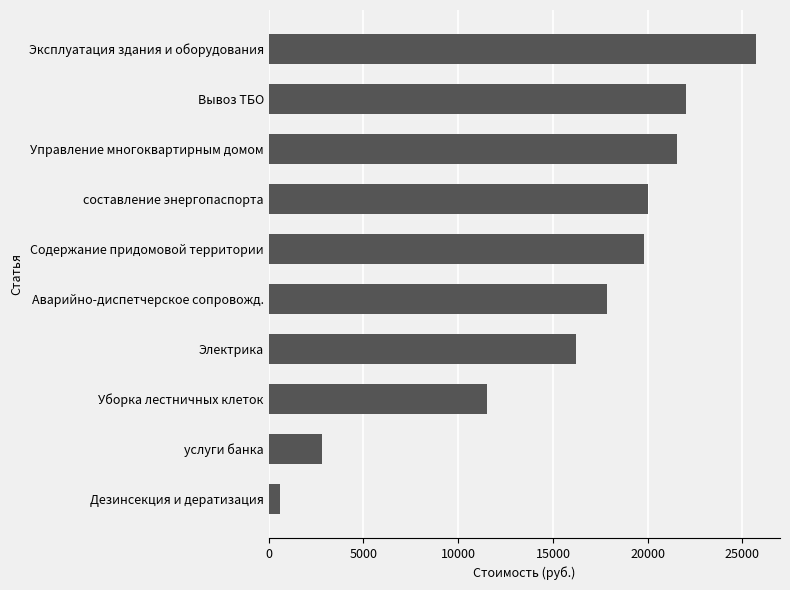

Reading top to bottom, list all the values displayed in this chart.

Эксплуатация здания и оборудования=25695.6	Вывоз ТБО=22024.8	Управление многоквартирным домом=21541.8	составление энергопаспорта=20000.0	Содержание придомовой территории=19803.0	Аварийно-диспетчерское сопровожд.=17871.0	Электрика=16228.8	Уборка лестничных клеток=11495.4	услуги банка=2801.4	Дезинсекция и дератизация=579.6